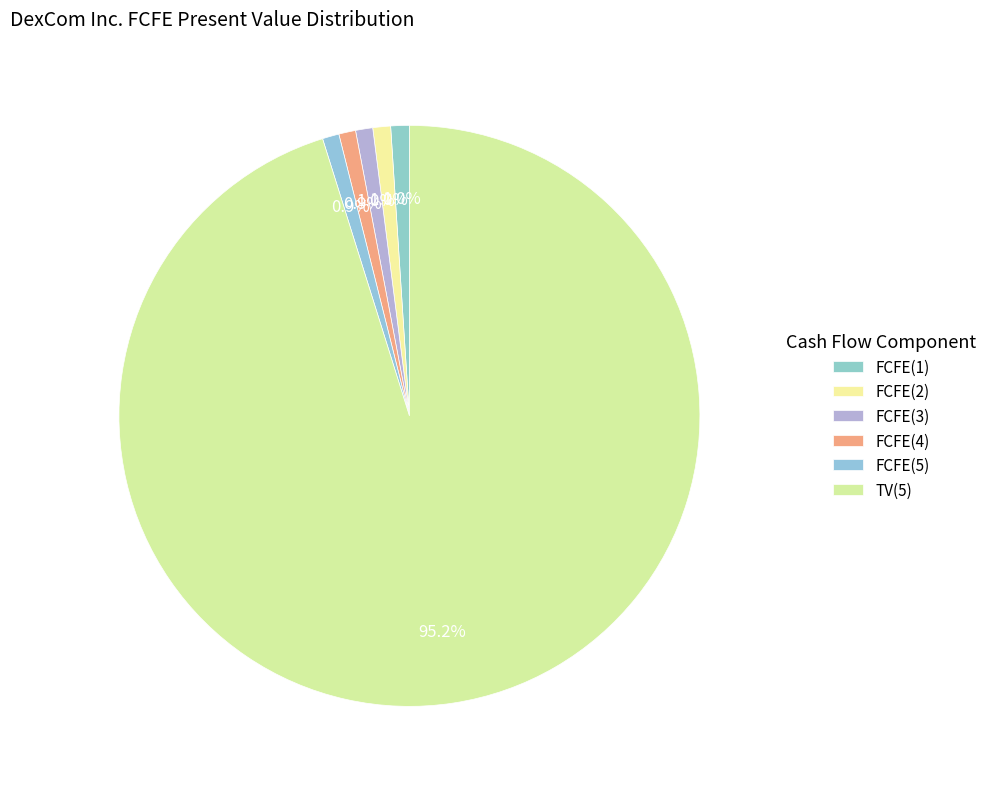

To the nearest percent, what portion does FCFE(4) represent?

1%